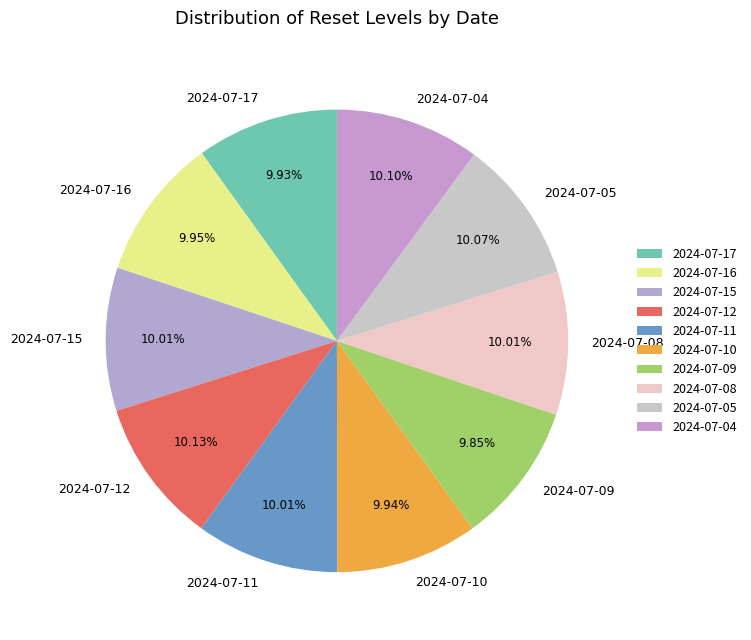

To the nearest percent, what portion does 2024-07-05 represent?

10%